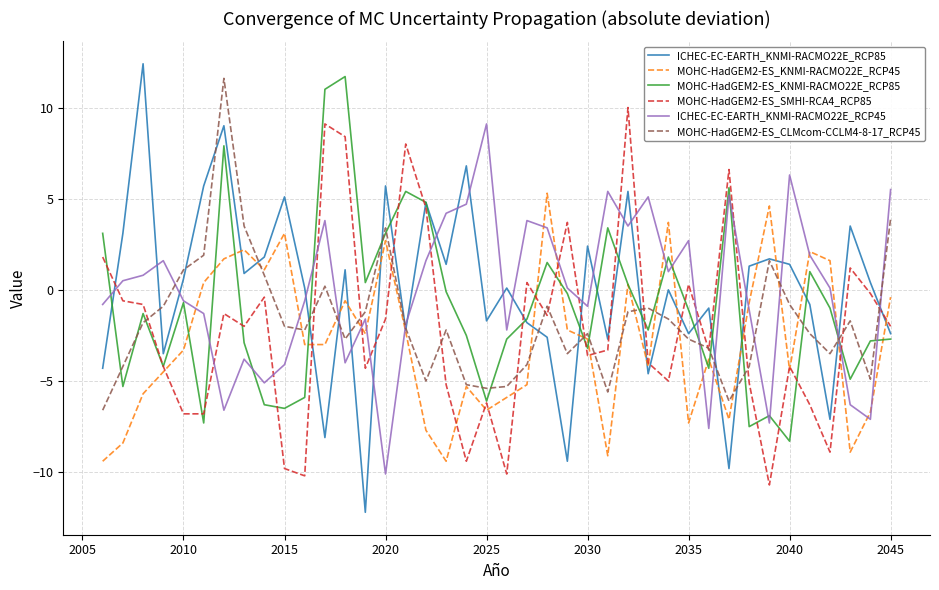

What is the greatest value displayed?

12.4